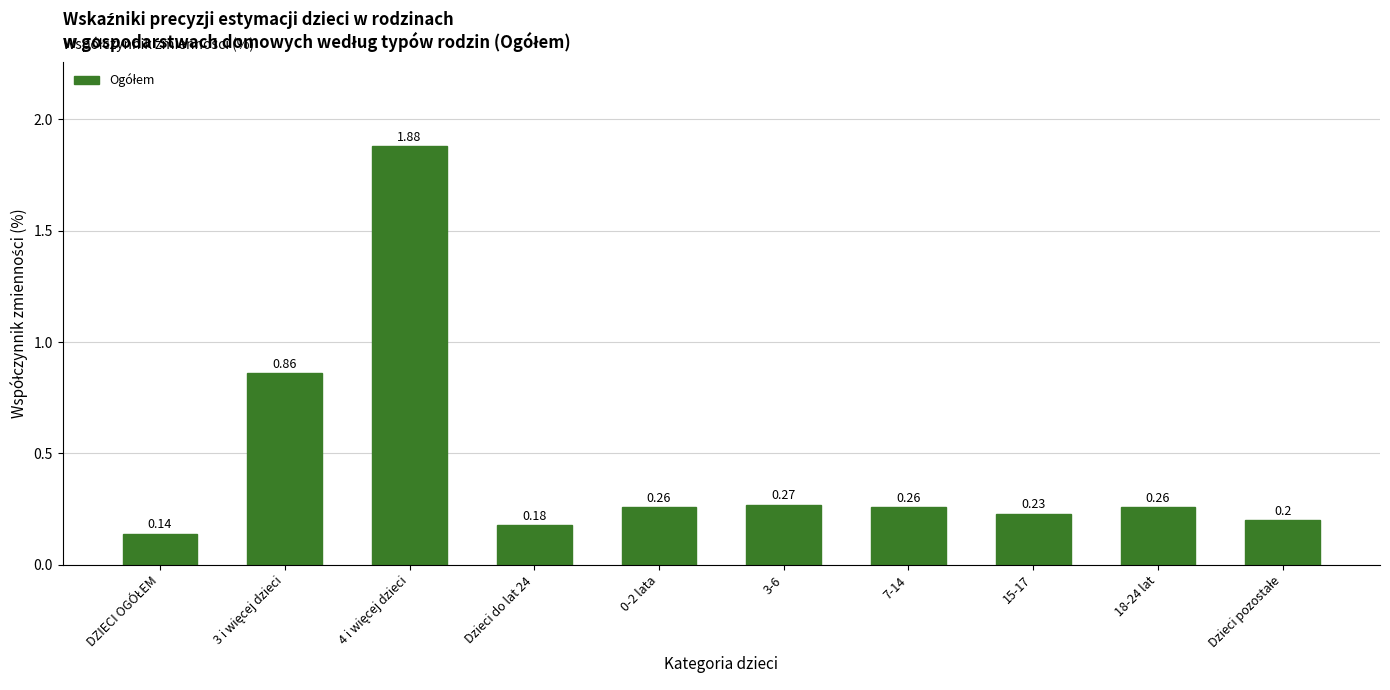

What is the difference between the maximum and second lowest values?

1.7